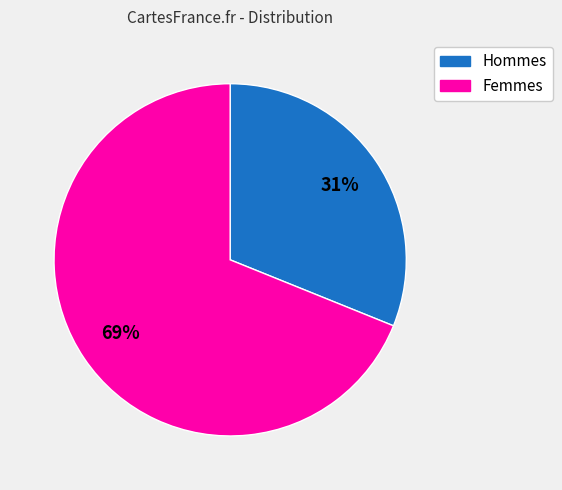

Which category accounts for the majority?

Femmes